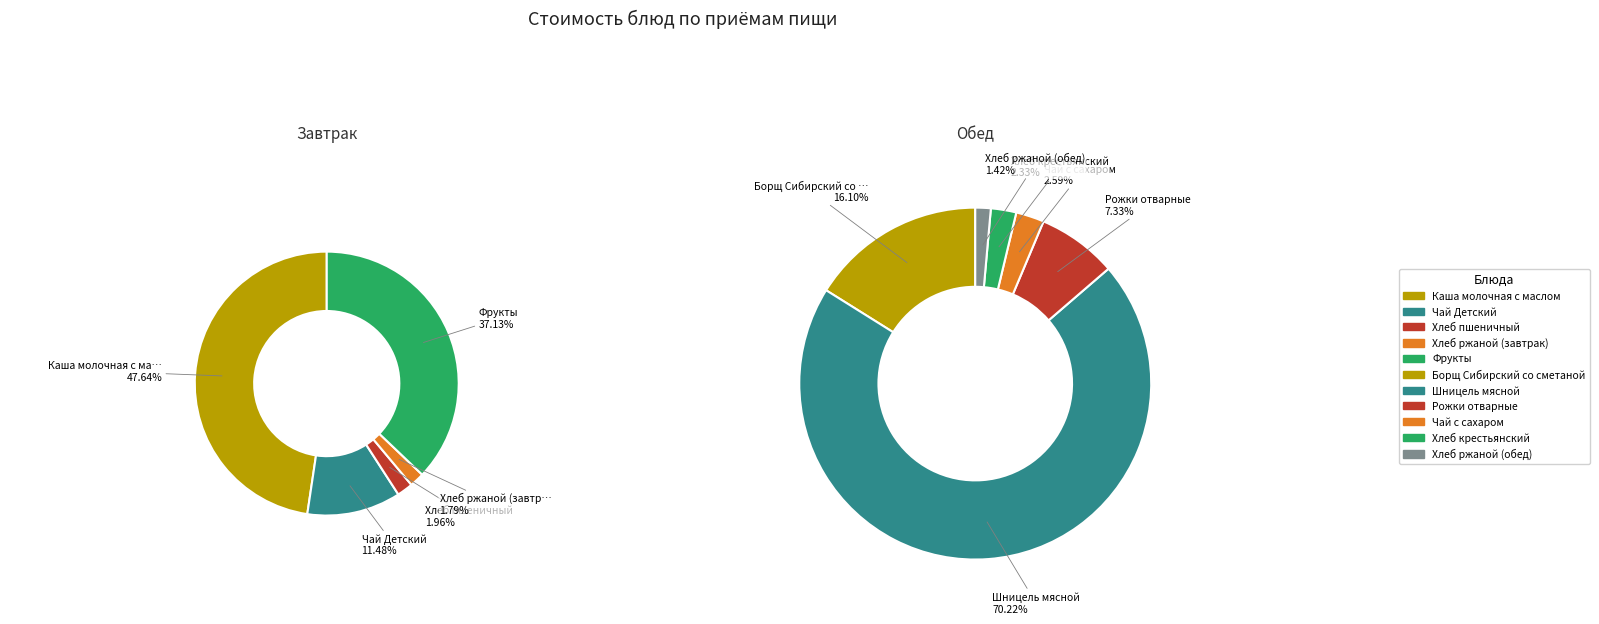

Which slice is the smallest?

Хлеб ржаной (завтрак)